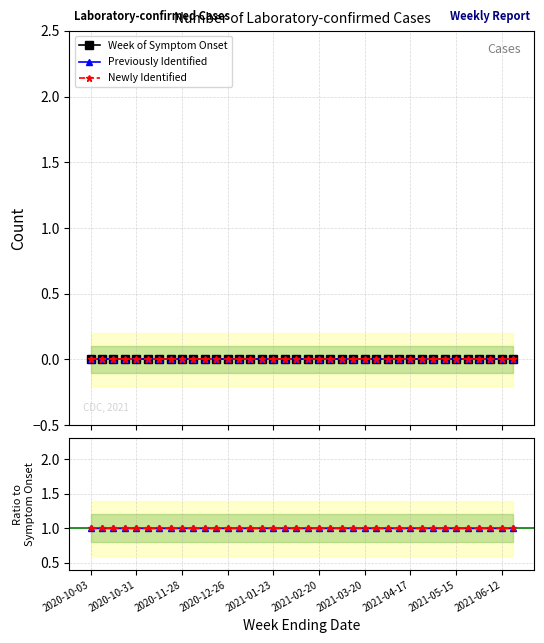

True or false: Week of Symptom Onset and Newly Identified cross at least once.

False